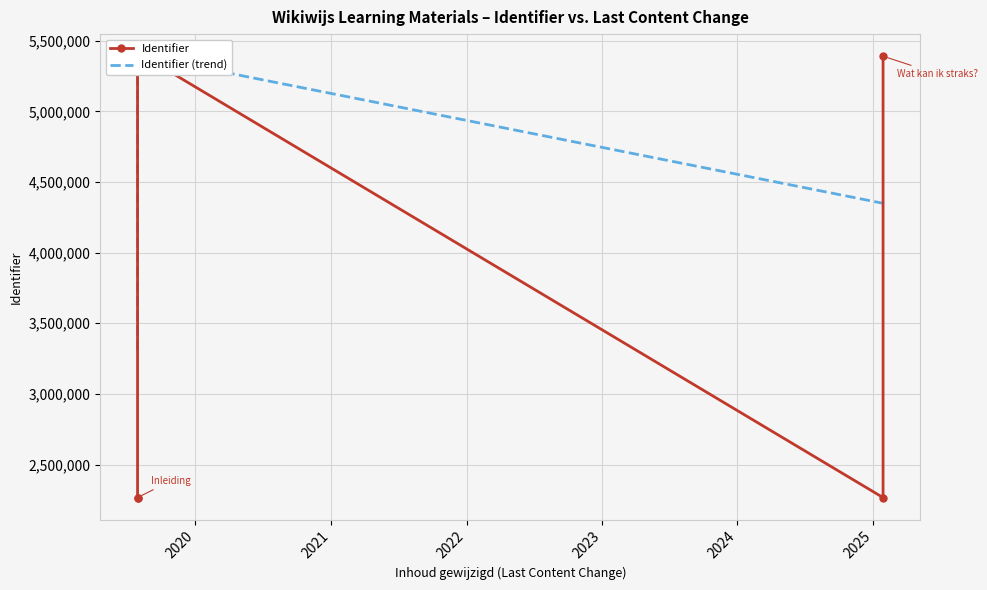

What is the greatest value displayed?

5390106